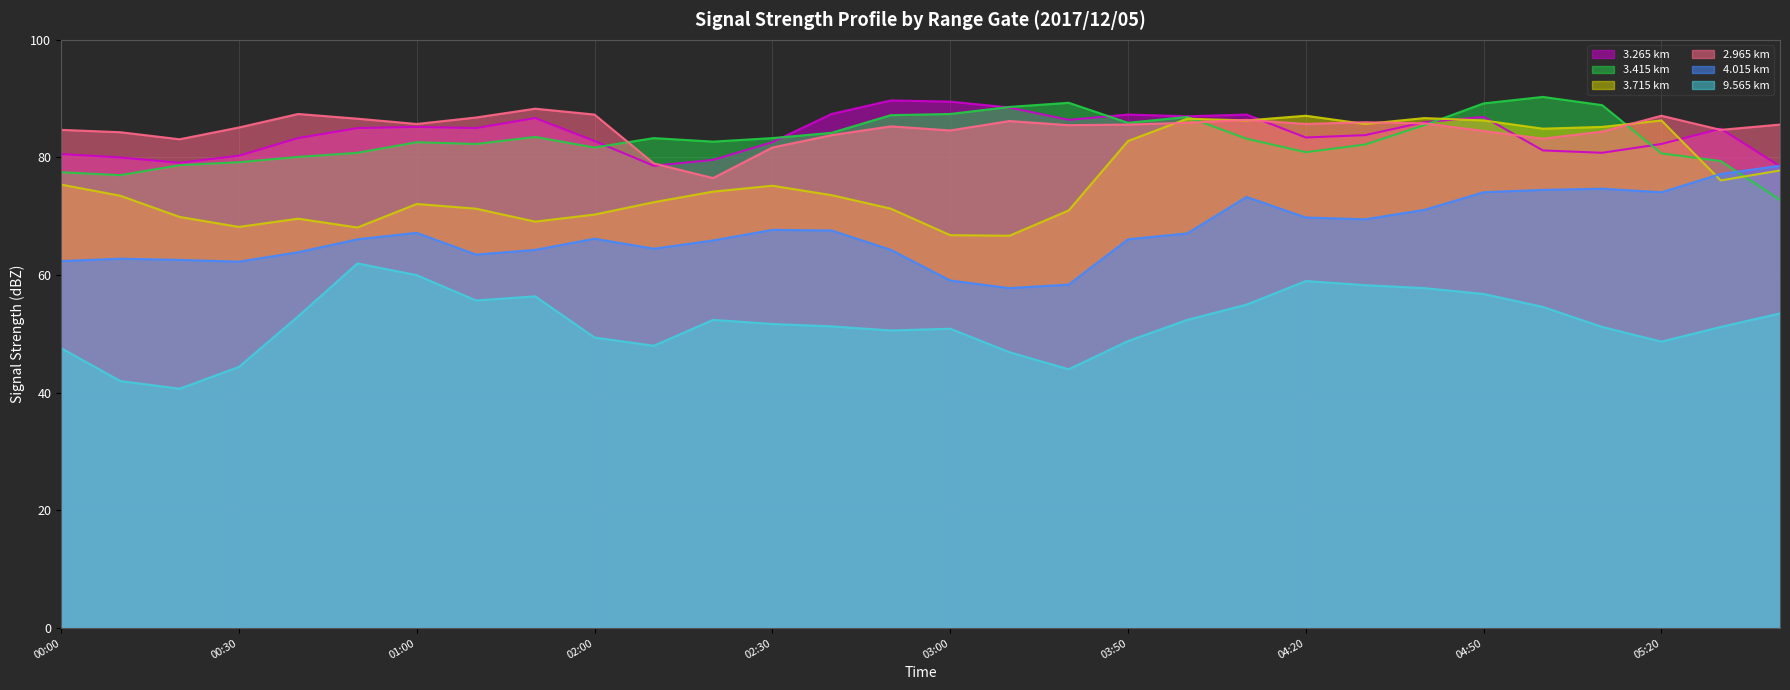

Reading left to right, extract all data points from this chart.

3.265 km: 80.6	80.0	79.1	80.3	83.3	85.0	85.2	85.0	86.7	82.8	78.6	79.6	82.6	87.4	89.7	89.5	88.5	86.4	87.3	87.0	87.3	83.4	83.8	86.0	86.9	81.2	80.8	82.3	84.9	78.5
3.415 km: 77.5	77.0	78.7	79.2	80.1	80.8	82.6	82.3	83.5	81.7	83.3	82.7	83.3	84.2	87.2	87.4	88.6	89.3	85.9	86.9	83.2	80.9	82.2	85.5	89.2	90.3	88.9	80.7	79.4	72.8
3.715 km: 75.4	73.5	69.9	68.2	69.6	68.1	72.1	71.3	69.1	70.3	72.4	74.2	75.2	73.6	71.3	66.8	66.7	71.0	82.8	86.6	86.3	87.1	85.7	86.7	86.3	84.9	85.2	86.3	76.1	77.8
2.965 km: 84.7	84.3	83.1	85.1	87.4	86.6	85.7	86.8	88.3	87.3	79.0	76.5	81.7	83.8	85.3	84.6	86.2	85.5	85.6	85.9	86.4	85.7	86.0	85.8	84.5	83.2	84.4	87.1	84.7	85.6
4.015 km: 62.4	62.8	62.6	62.3	63.9	66.1	67.2	63.5	64.3	66.2	64.5	65.9	67.7	67.6	64.3	59.1	57.8	58.4	66.1	67.1	73.3	69.8	69.5	71.1	74.1	74.5	74.7	74.1	77.2	78.6
9.565 km: 47.6	42.0	40.7	44.4	53.0	62.0	60.0	55.7	56.4	49.4	48.0	52.4	51.7	51.3	50.6	50.9	46.9	44.0	48.8	52.4	55.0	59.0	58.3	57.8	56.8	54.6	51.2	48.7	51.2	53.5